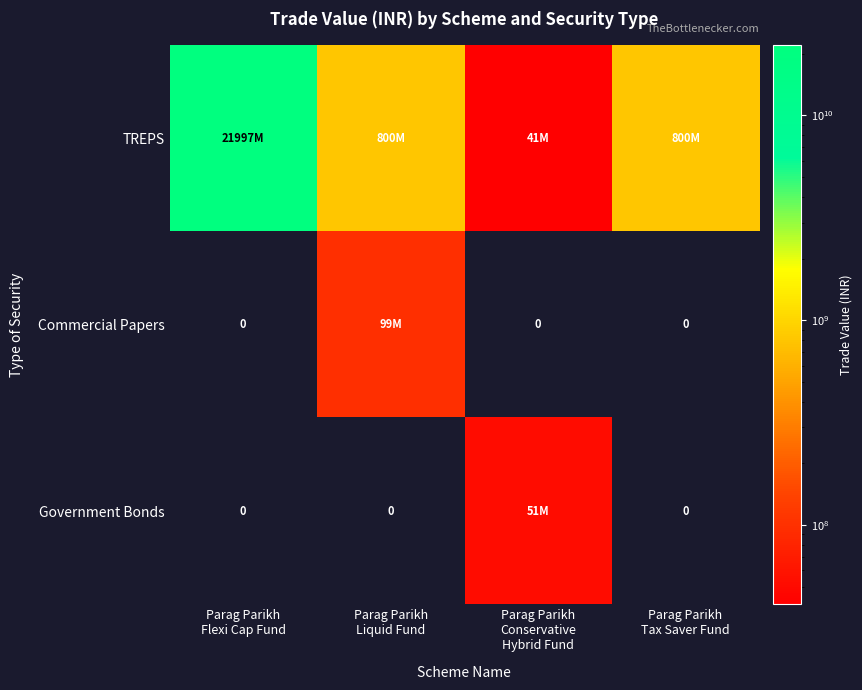

What is the sum of the Commercial Papers values at Parag Parikh Flexi Cap Fund and Parag Parikh Liquid Fund?

99088300